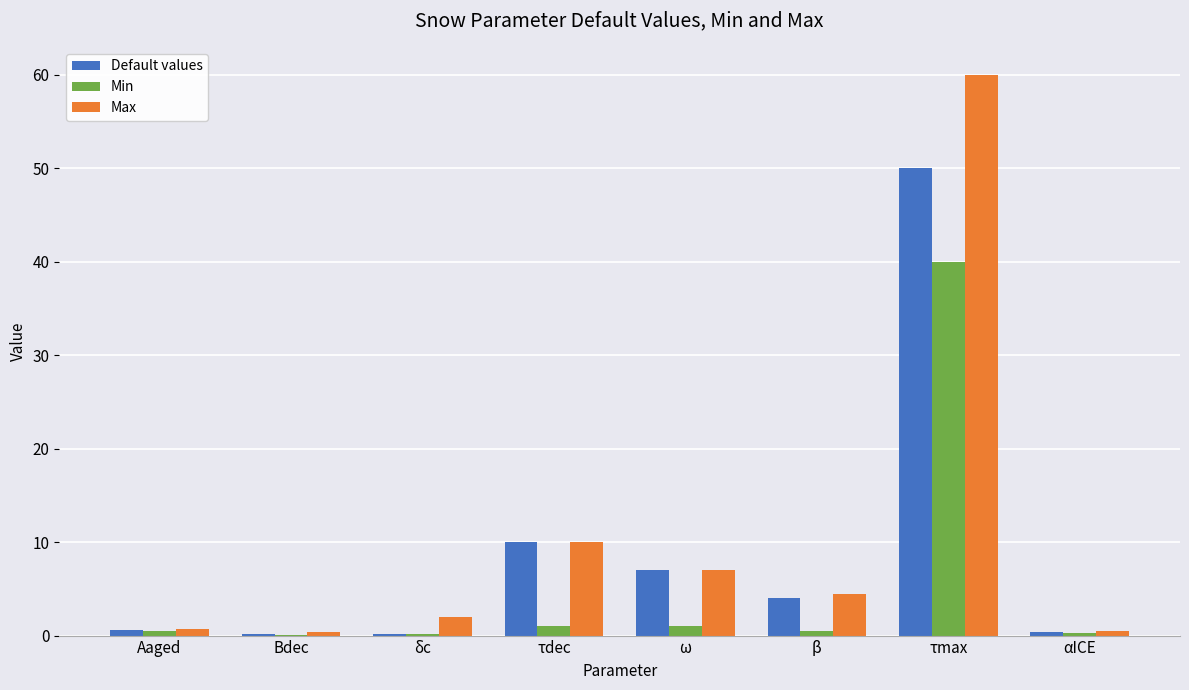

Which series has the largest total across all categories?

Max